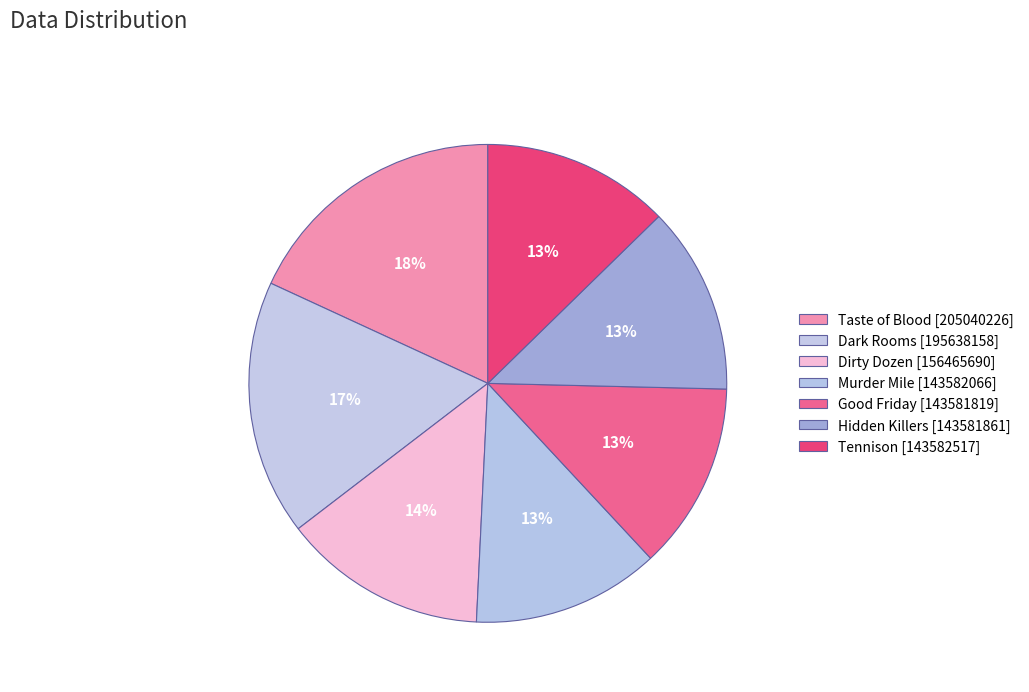

Count the number of slices in the pie.

7